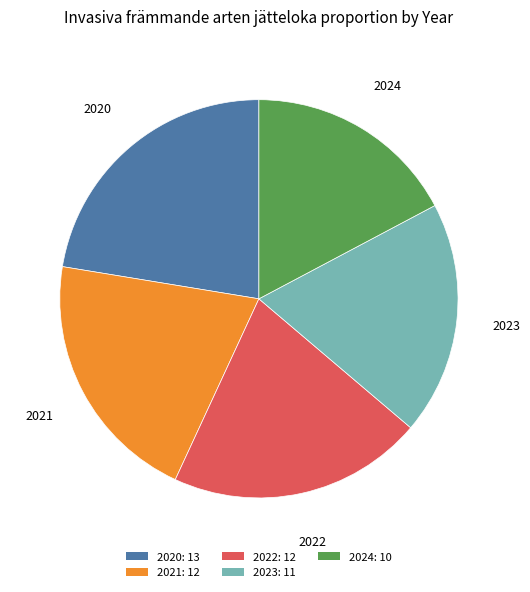

Is the sum of 2024: 10 and 2023: 11 greater than half?

No